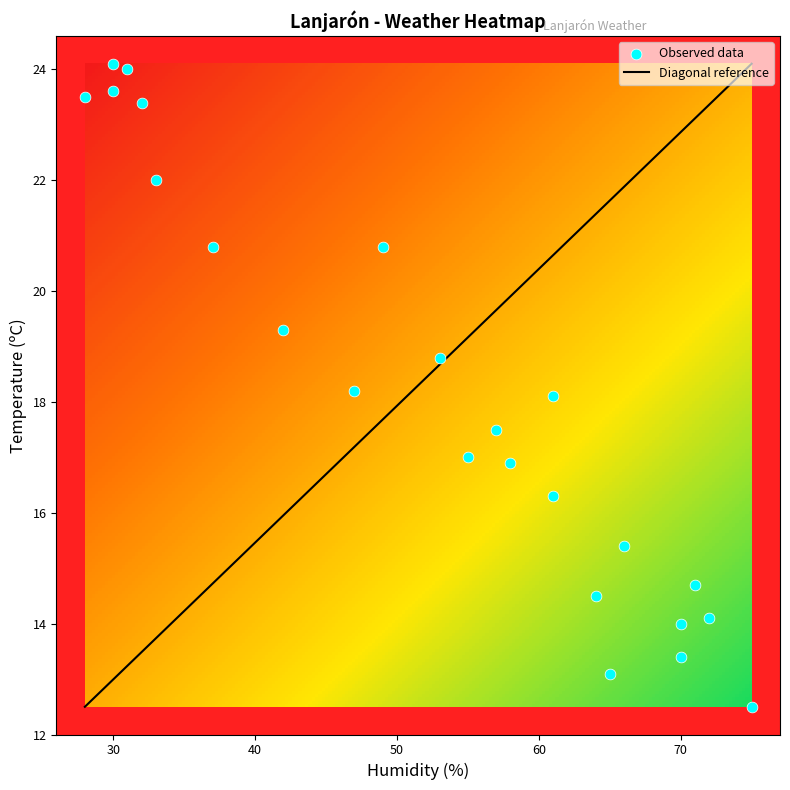

What is the minimum value for Diagonal reference?

12.5